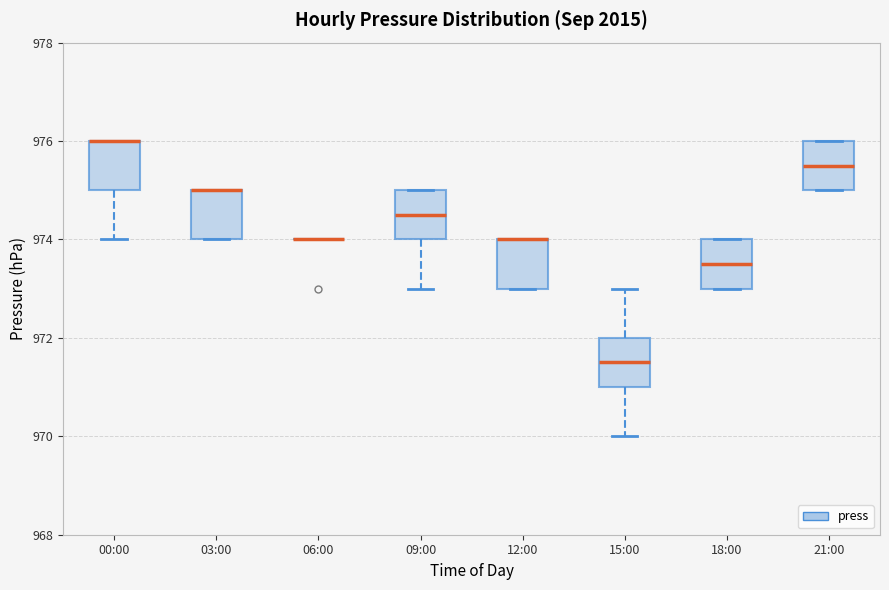

Reading left to right, read every box against the y-axis: the position of its median line, the range the box covers, and the ends of its whiskers. The values are not printed on the chart, so give them approximately, as read against the axis.

00:00: median 976.0 (drawn on the box's upper edge), box 975.0 to 976.0, whiskers 974.0 to 976.0
03:00: median 975.0 (drawn on the box's upper edge), box 974.0 to 975.0, whiskers 974.0 to 975.0
06:00: box collapsed to a line at 974.0, whiskers 974.0 to 974.0
09:00: median 974.6, box 974.0 to 975.0, whiskers 973.0 to 975.0
12:00: median 974.0 (drawn on the box's upper edge), box 973.0 to 974.0, whiskers 973.0 to 974.0
15:00: median 971.6, box 971.0 to 972.0, whiskers 970.0 to 973.0
18:00: median 973.6, box 973.0 to 974.0, whiskers 973.0 to 974.0
21:00: median 975.6, box 975.0 to 976.0, whiskers 975.0 to 976.0